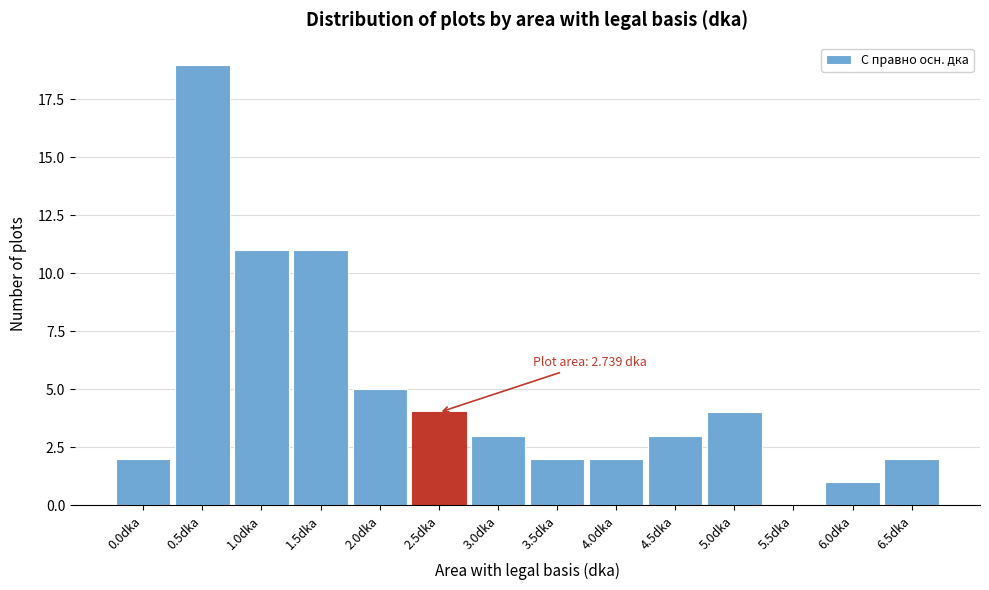

Reading left to right, extract all data points from this chart.

0.0dka=2	0.5dka=19	1.0dka=11	1.5dka=11	2.0dka=5	2.5dka=4	3.0dka=3	3.5dka=2	4.0dka=2	4.5dka=3	5.0dka=4	5.5dka=0	6.0dka=1	6.5dka=2